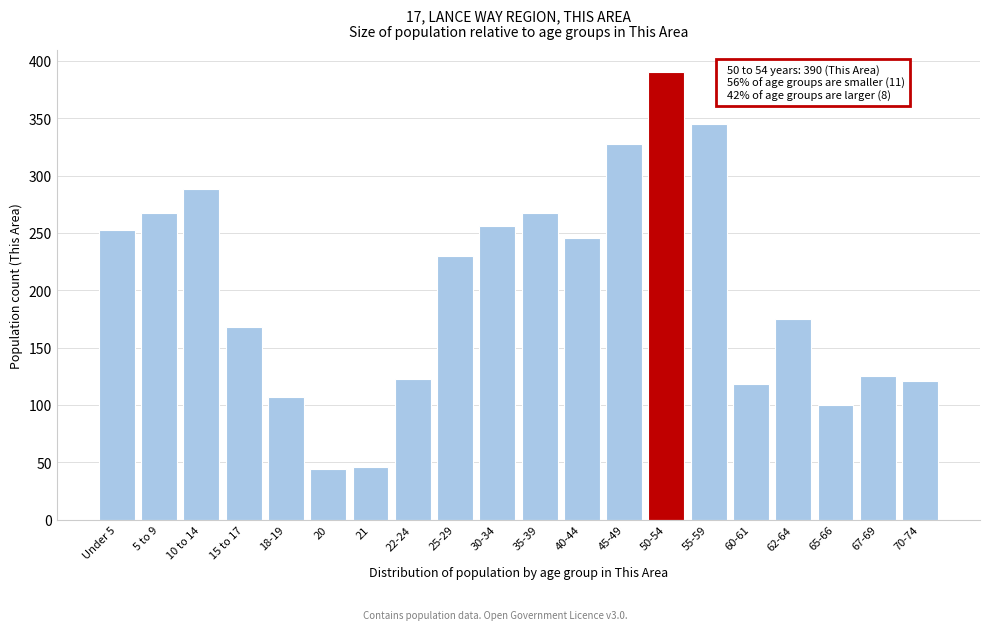

Reading left to right, list all the values displayed in this chart.

Under 5=253	5 to 9=267	10 to 14=288	15 to 17=168	18-19=107	20=44	21=46	22-24=123	25-29=230	30-34=256	35-39=267	40-44=246	45-49=328	50-54=390	55-59=345	60-61=118	62-64=175	65-66=100	67-69=125	70-74=121